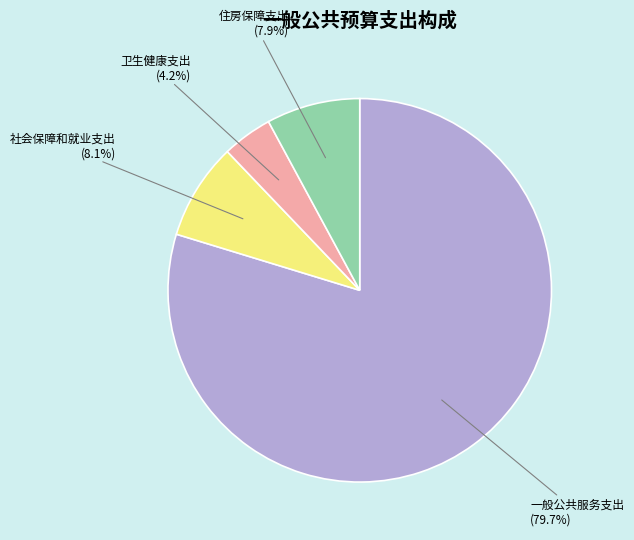

Is there any slice that represents more than half of the pie?

Yes